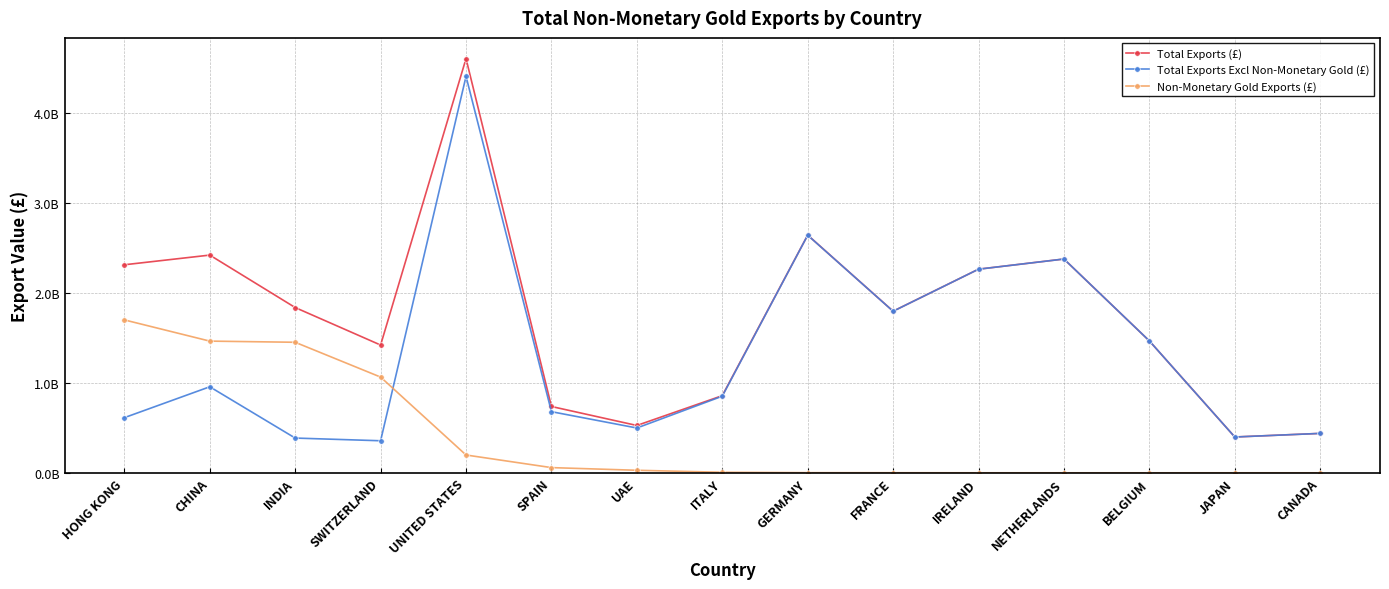

Reading left to right, what are all the values shown in this chart?

Total Exports (£): HONG KONG=2315627281	CHINA=2423432749	INDIA=1839641258	SWITZERLAND=1422170676	UNITED STATES=4610708069	SPAIN=738094012	UAE=526761018	ITALY=858680277	GERMANY=2646049755	FRANCE=1798932290	IRELAND=2266597429	NETHERLANDS=2379848638	BELGIUM=1468078310	JAPAN=398632720	CANADA=438631072
Total Exports Excl Non-Monetary Gold (£): HONG KONG=613651222	CHINA=957549162	INDIA=386676142	SWITZERLAND=356667058	UNITED STATES=4412519517	SPAIN=680331566	UAE=498669846	ITALY=852786616	GERMANY=2644623463	FRANCE=1798064632	IRELAND=2266414381	NETHERLANDS=2379810489	BELGIUM=1468072592	JAPAN=398562446	CANADA=438614665
Non-Monetary Gold Exports (£): HONG KONG=1701976059	CHINA=1465883587	INDIA=1452965116	SWITZERLAND=1065503618	UNITED STATES=198188552	SPAIN=57762446	UAE=28091172	ITALY=5893661	GERMANY=1426292	FRANCE=867658	IRELAND=183048	NETHERLANDS=38149	BELGIUM=5718	JAPAN=70274	CANADA=16407